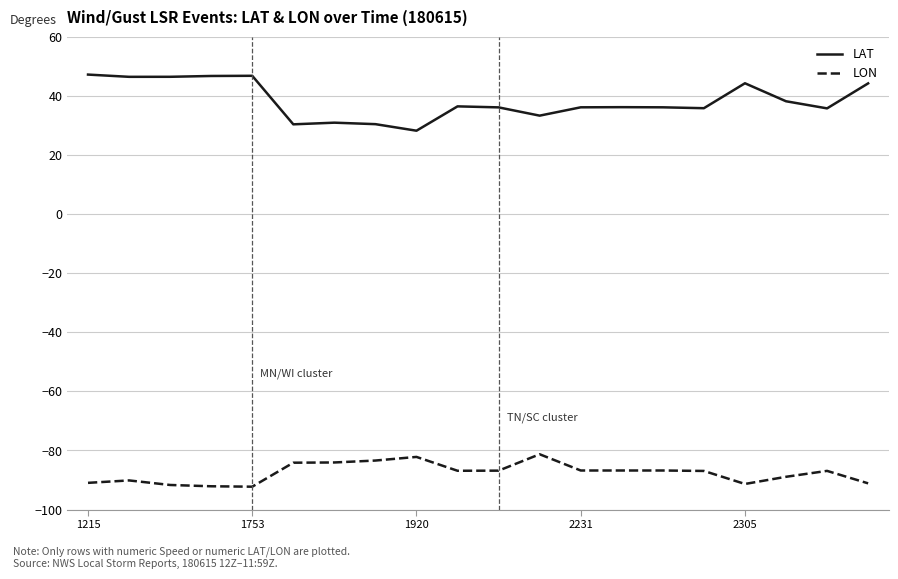

True or false: LON and LAT intersect in this chart.

False